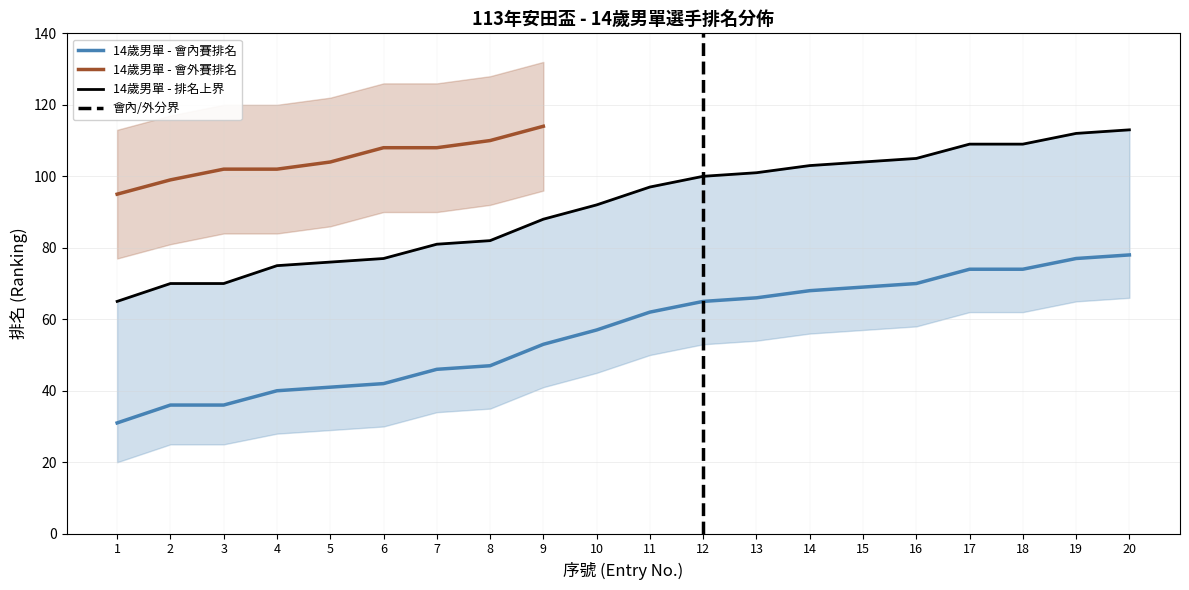

Which series has the largest total across all categories?

14歲男單 (排名上界)